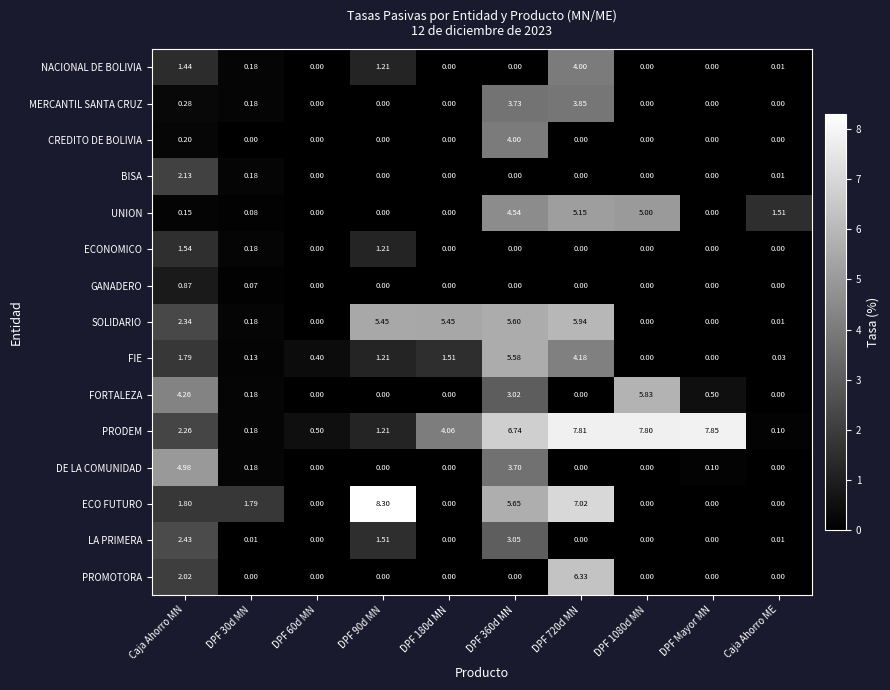

Is the value of PRODEM at DPF 720d MN greater than the value of ECO FUTURO at Caja Ahorro MN?

Yes